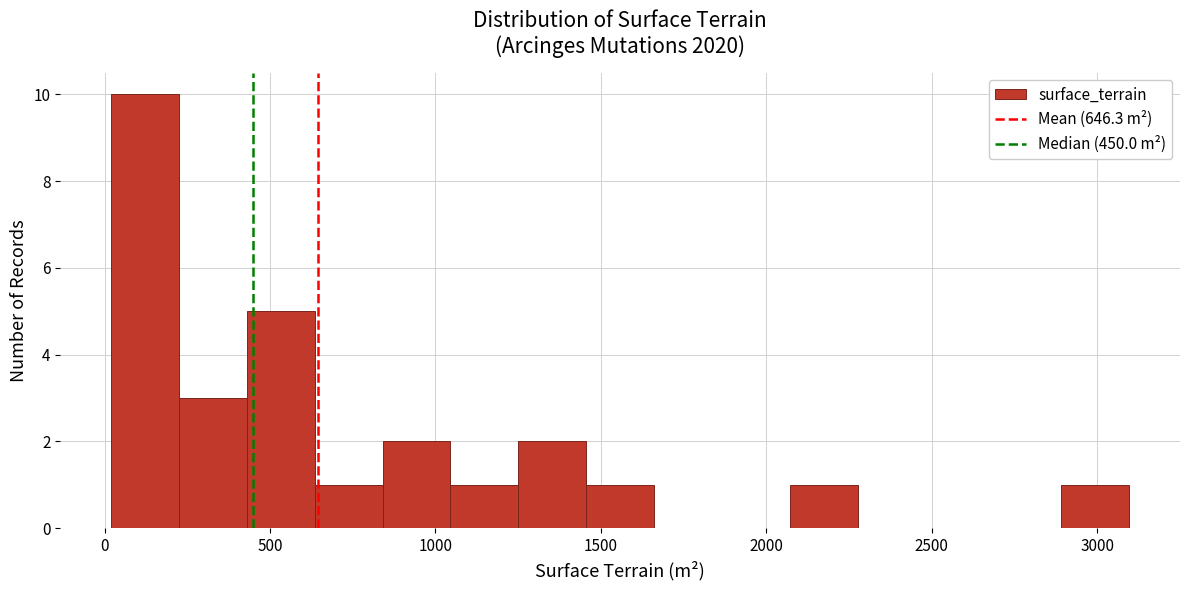

Over which range of the x-axis is the bar tallest?

0 to 250